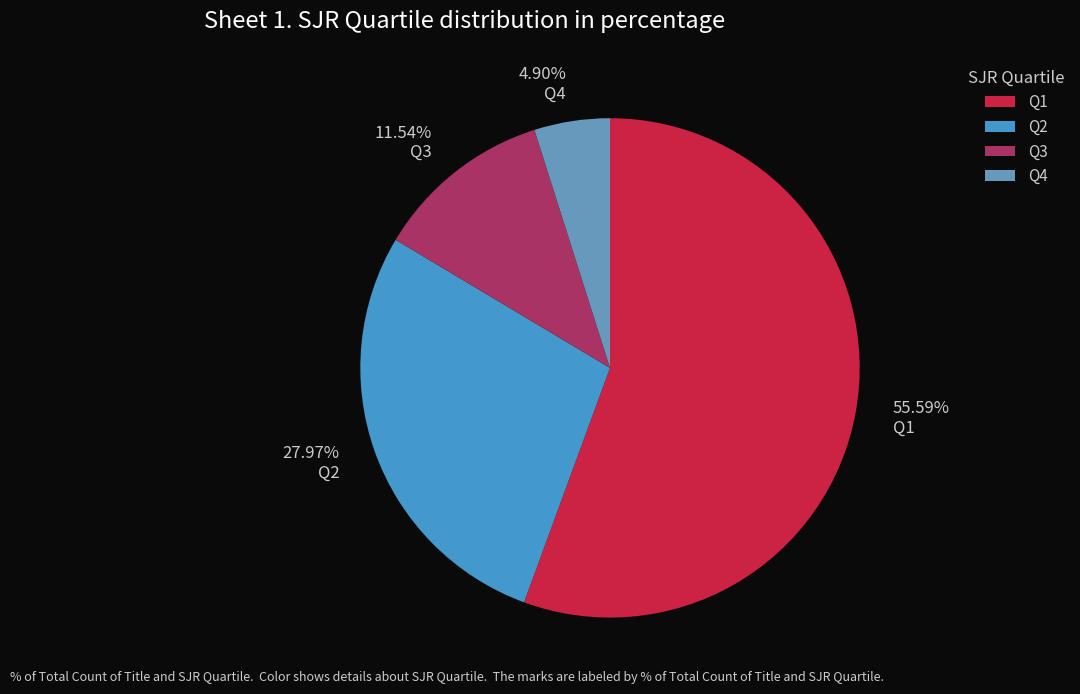

Rank the categories by value from highest to lowest.

Q1, Q2, Q3, Q4